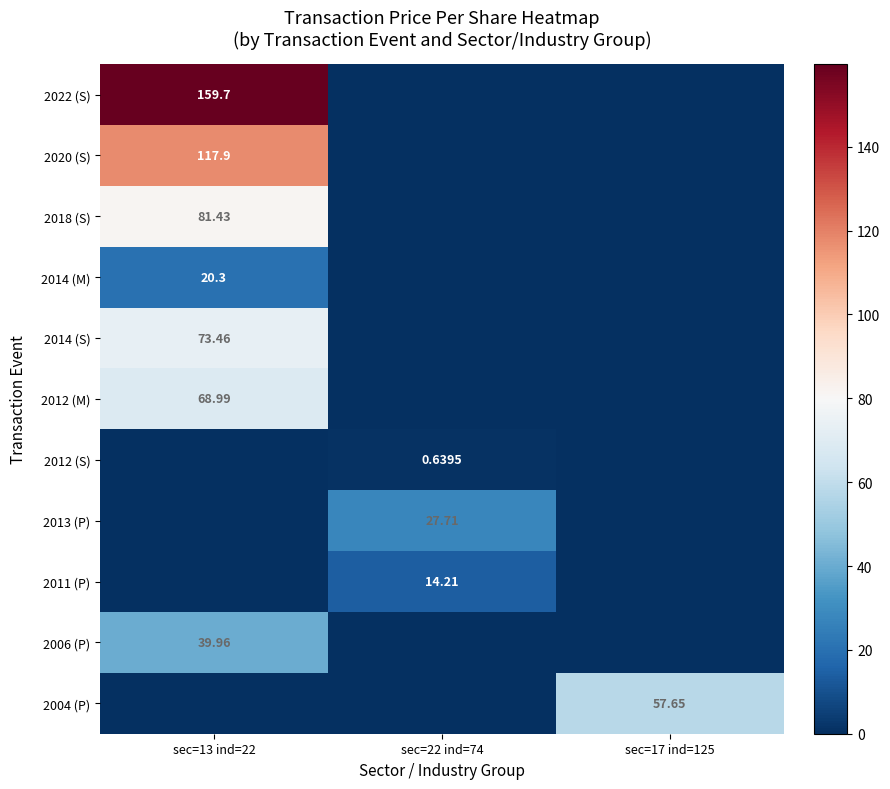

What is the sum of the 2006 (P) values at sec=22 ind=74 and sec=13 ind=22?

40.0